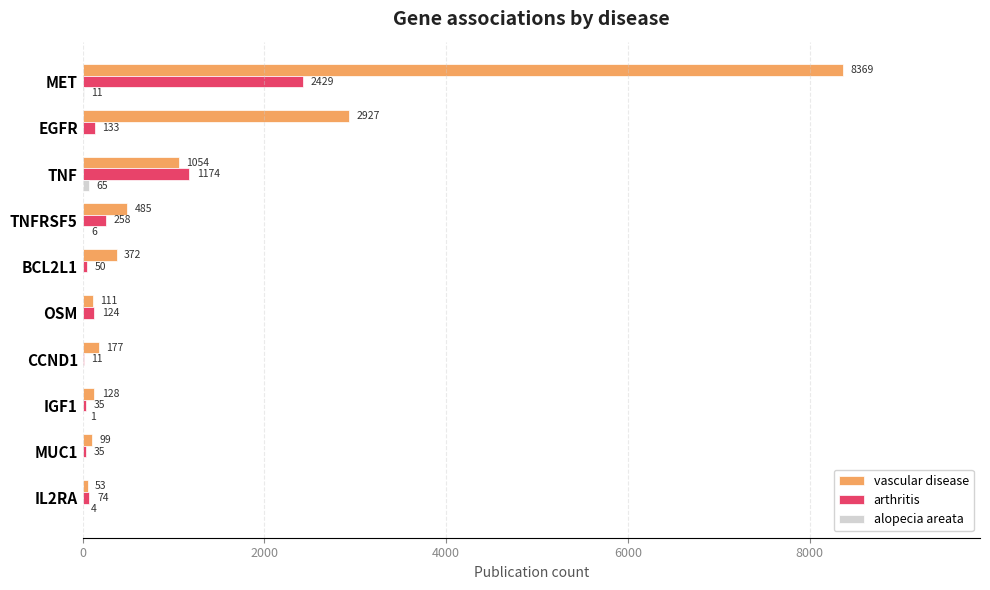

What is the sum of the vascular disease values at IL2RA and BCL2L1?

425